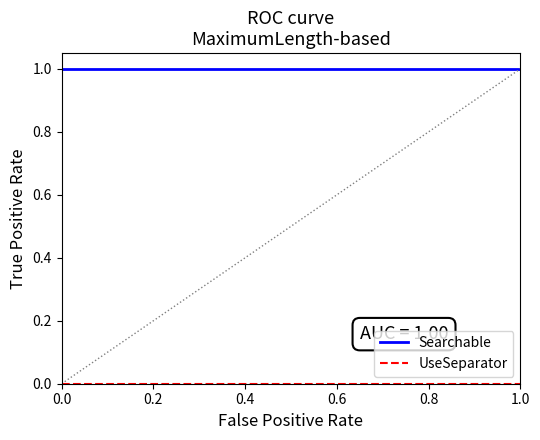

Reading right to left, extract all data points from this chart.

Searchable: 1	1	1	1	1	1	1	1	1	1	1	1
UseSeparator: 0	0	0	0	0	0	0	0	0	0	0	0